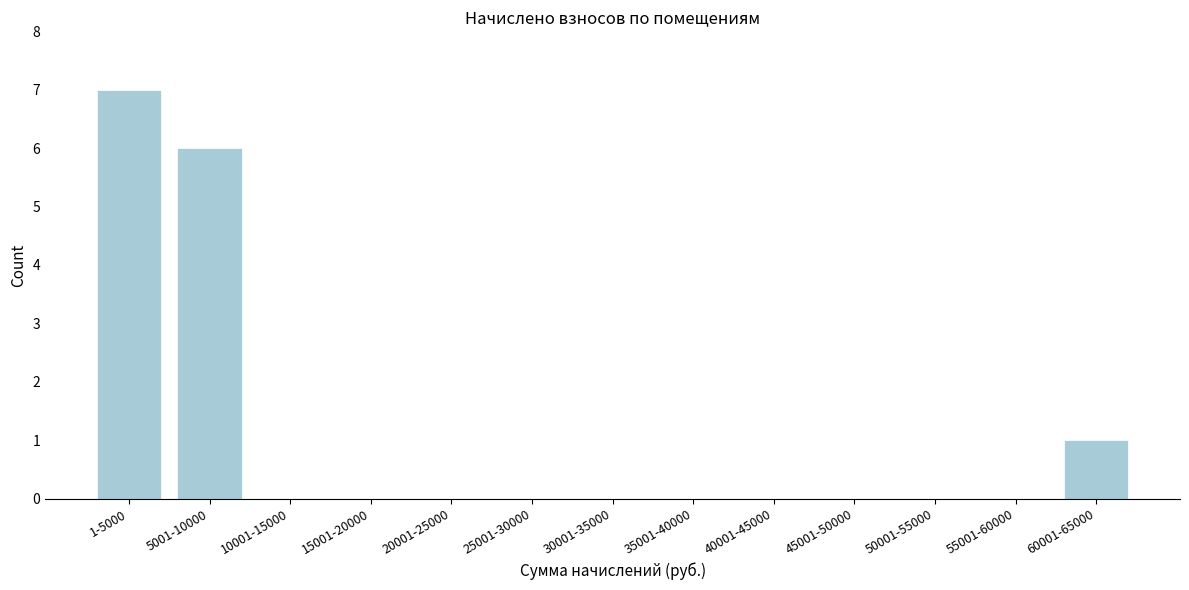

Reading left to right, extract all data points from this chart.

1-5000=7	5001-10000=6	10001-15000=0	15001-20000=0	20001-25000=0	25001-30000=0	30001-35000=0	35001-40000=0	40001-45000=0	45001-50000=0	50001-55000=0	55001-60000=0	60001-65000=1